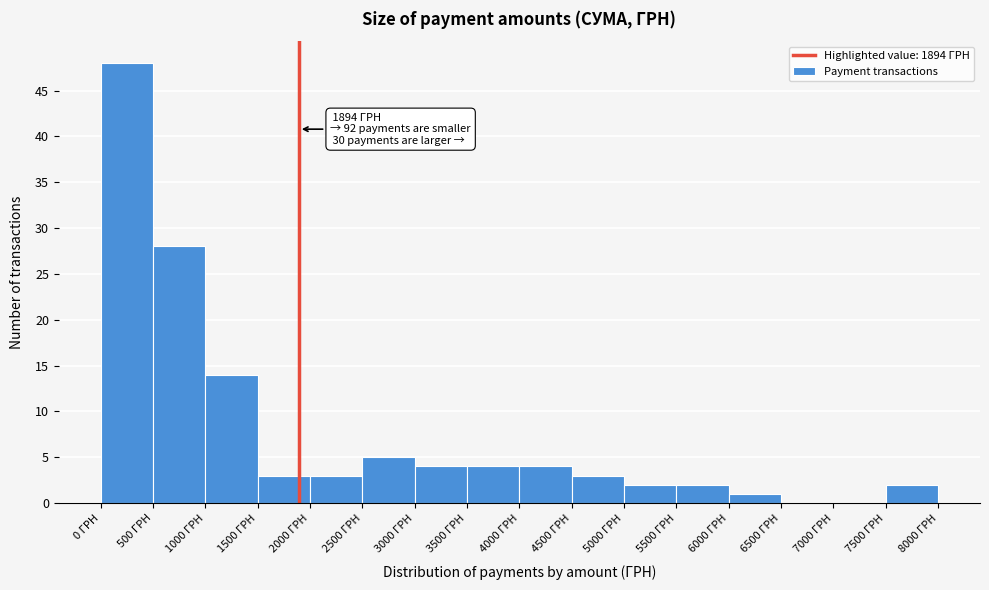

Which range on the x-axis has the tallest bar?

0 to 500